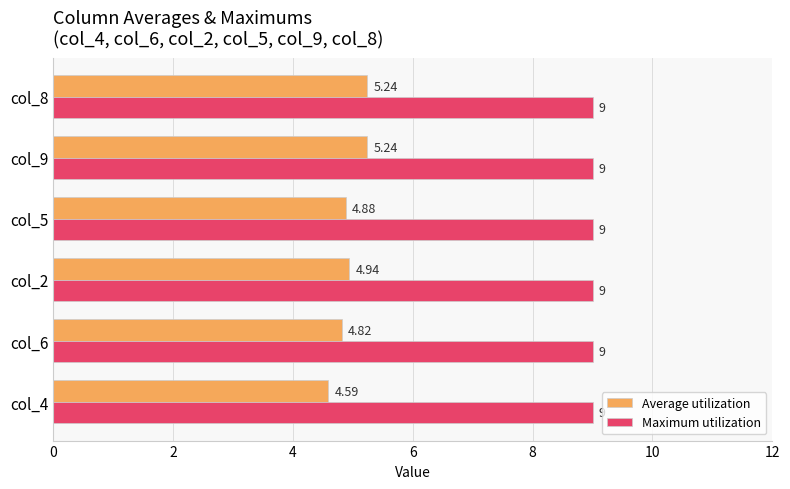

What are all the series names shown in the legend?

Average utilization, Maximum utilization